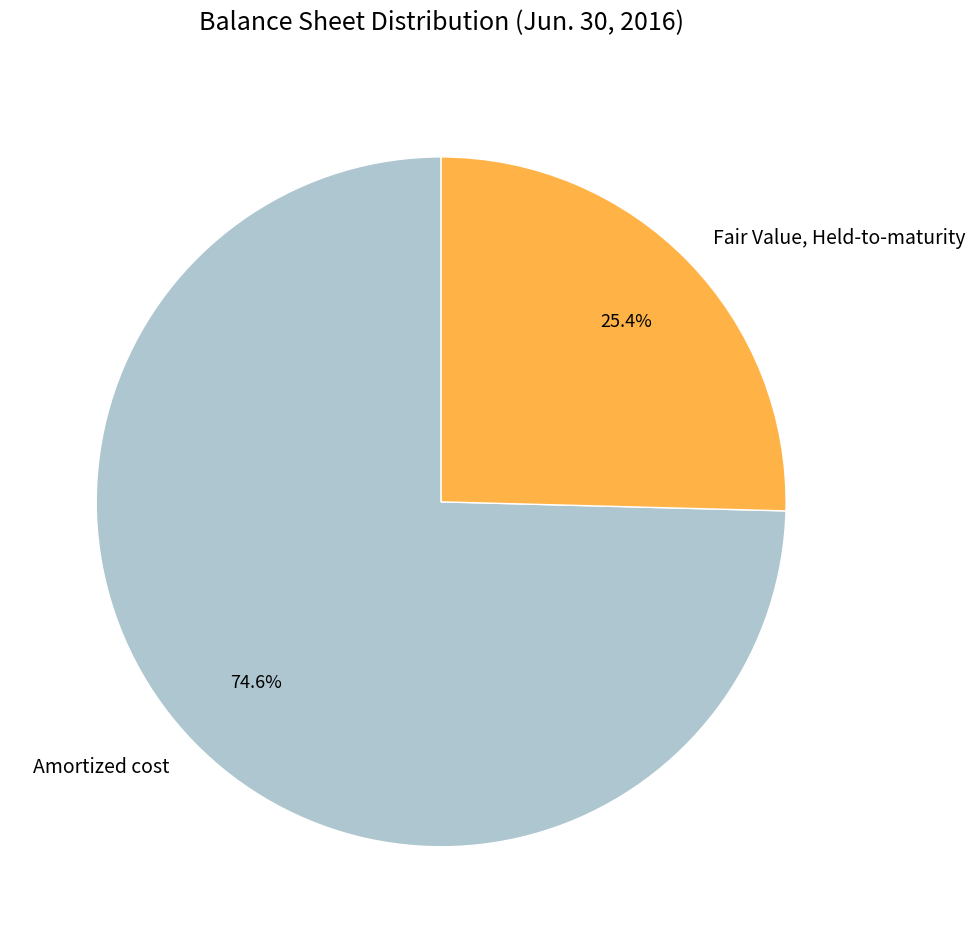

What percentage do Amortized cost and Fair Value, Held-to-maturity together represent?

100.0%